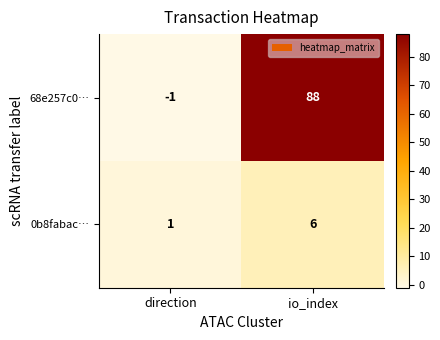

How many positive values does the 68e257c0… series have?

1